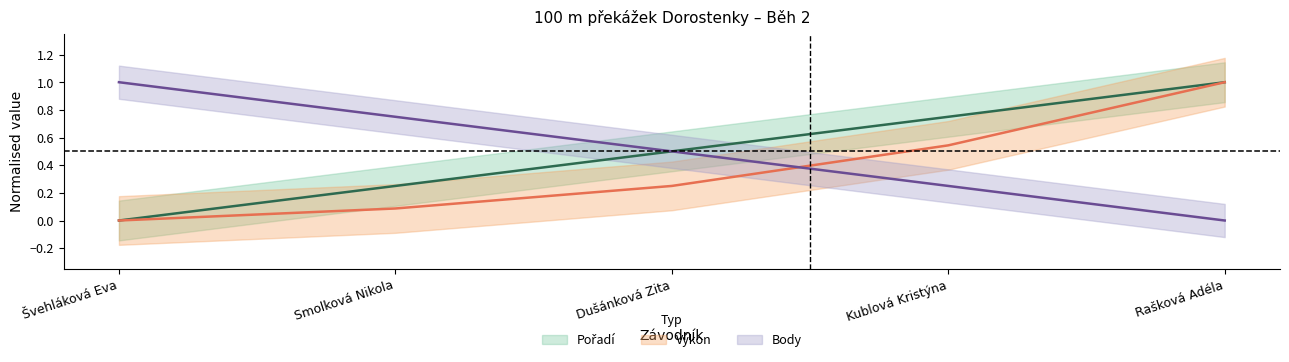

What is the total value across all series at Rašková Adéla?

2.0